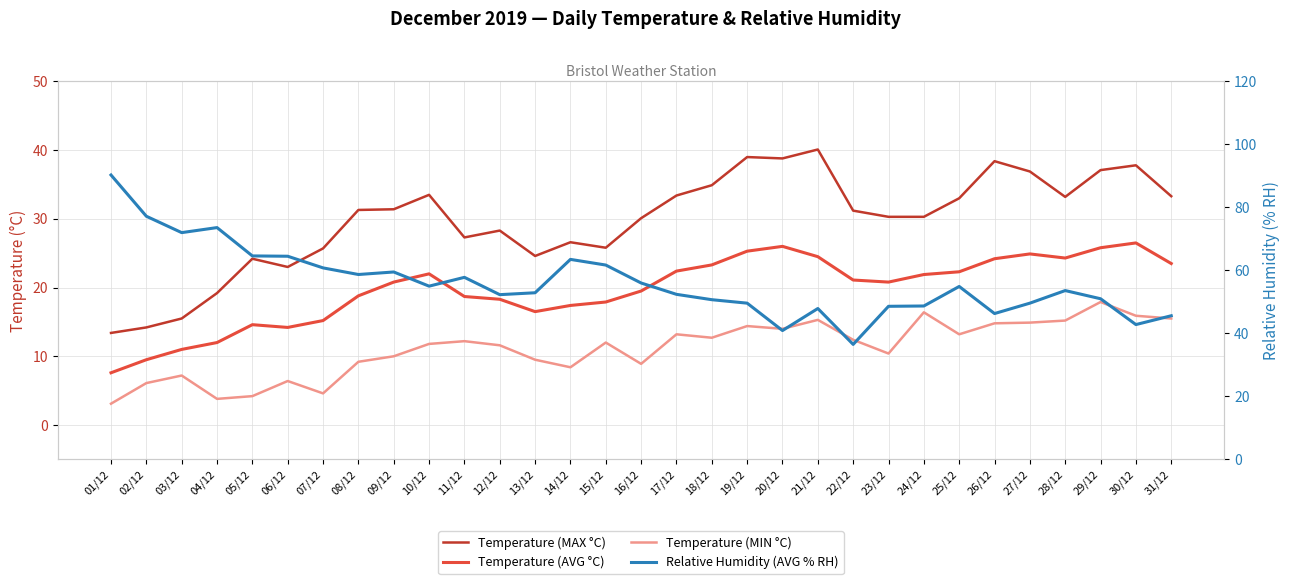

What is the value of the Temperature (MAX °C) point at the 17th from the left?

33.4